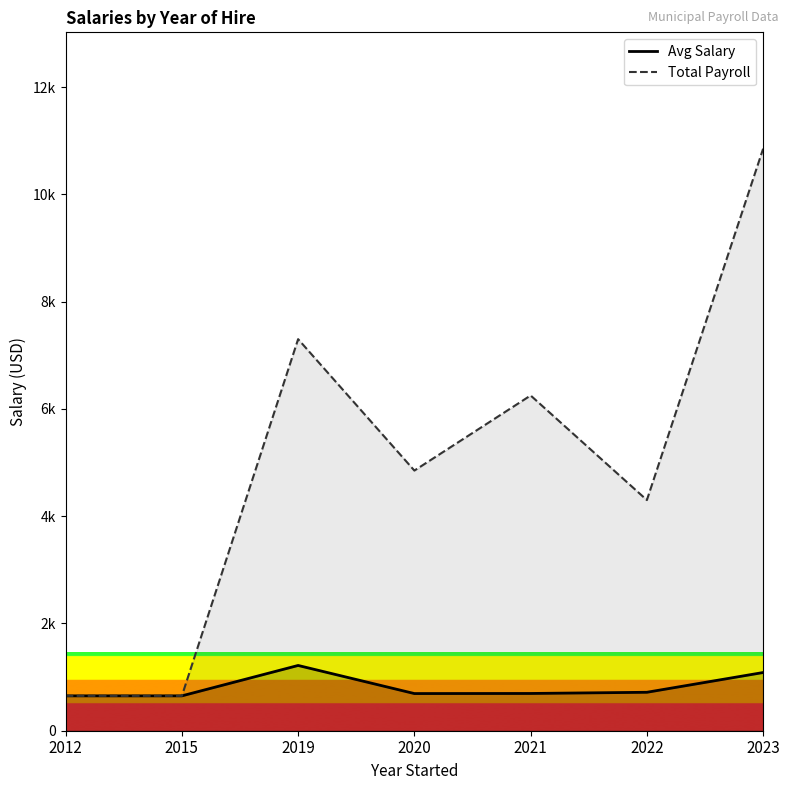

Which series changed the most between 2015 and 2023?

Total Payroll